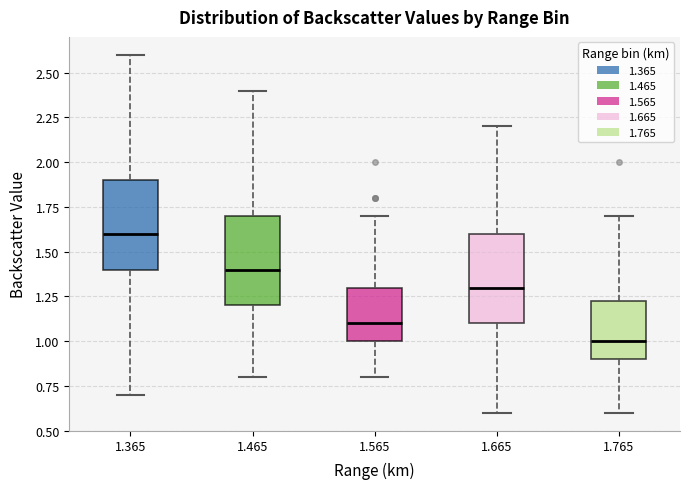

Reading left to right, read every box against the y-axis: the position of its median line, the range the box covers, and the ends of its whiskers. The values are not printed on the chart, so give them approximately, as read against the axis.

1.365: median 1.60, box 1.40 to 1.90, whiskers 0.70 to 2.60
1.465: median 1.40, box 1.20 to 1.70, whiskers 0.80 to 2.40
1.565: median 1.10, box 1.00 to 1.30, whiskers 0.80 to 1.70
1.665: median 1.30, box 1.10 to 1.60, whiskers 0.60 to 2.20
1.765: median 1.00, box 0.90 to 1.25, whiskers 0.60 to 1.70